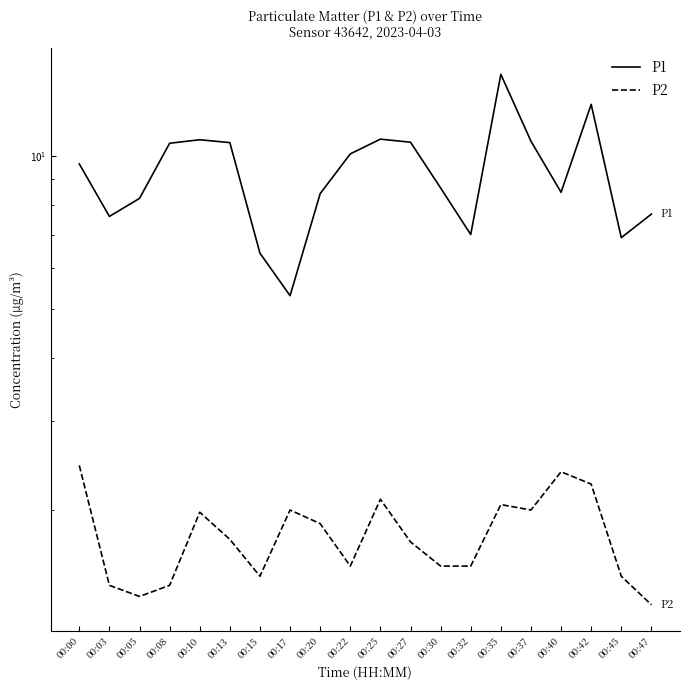

Which category has the lowest value across all series?

00:47